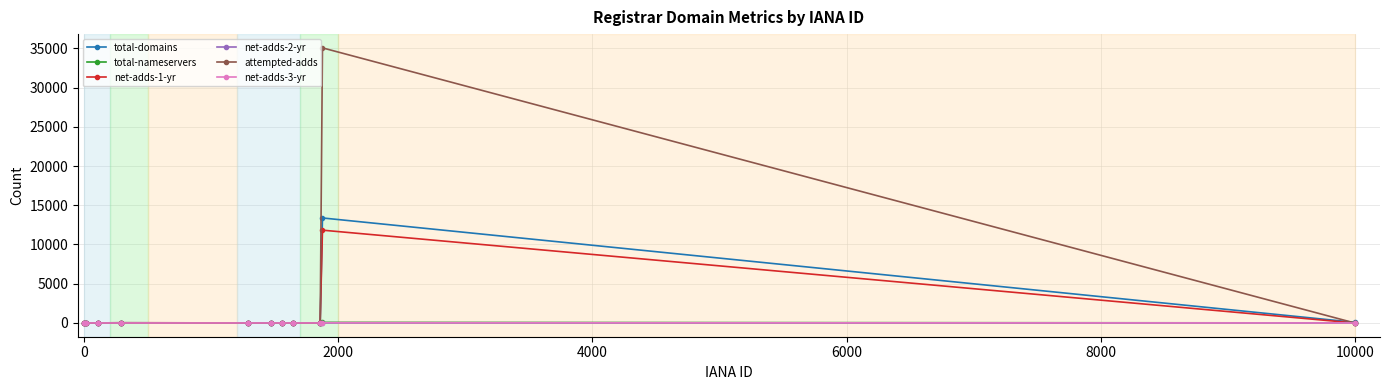

True or false: total-domains has more than 0 points higher than both neighbors.

True